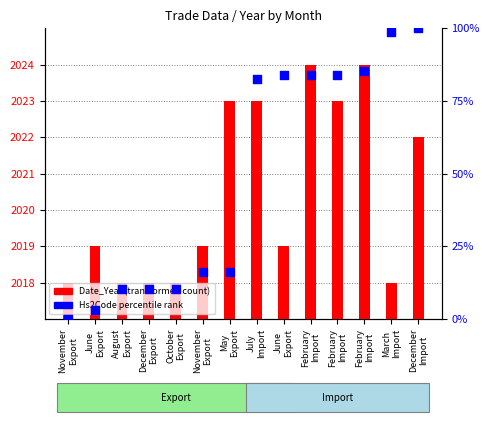

At how many categories does at least one series exceed 1386?

14